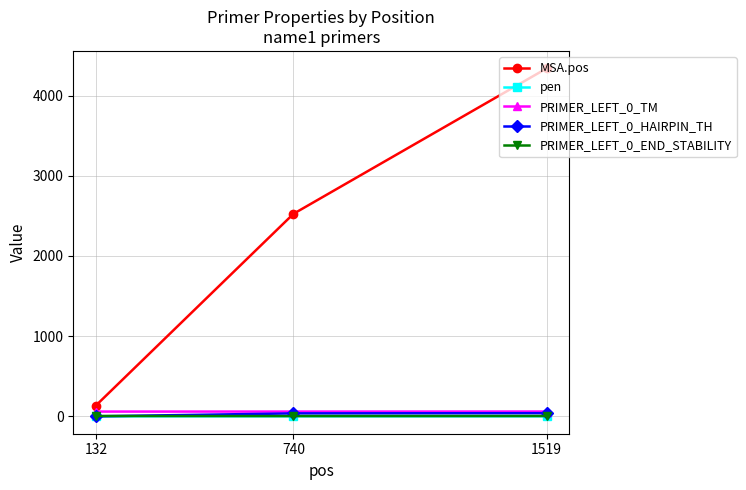

The MSA.pos series shows 2525.0 at 740. True or false?

True